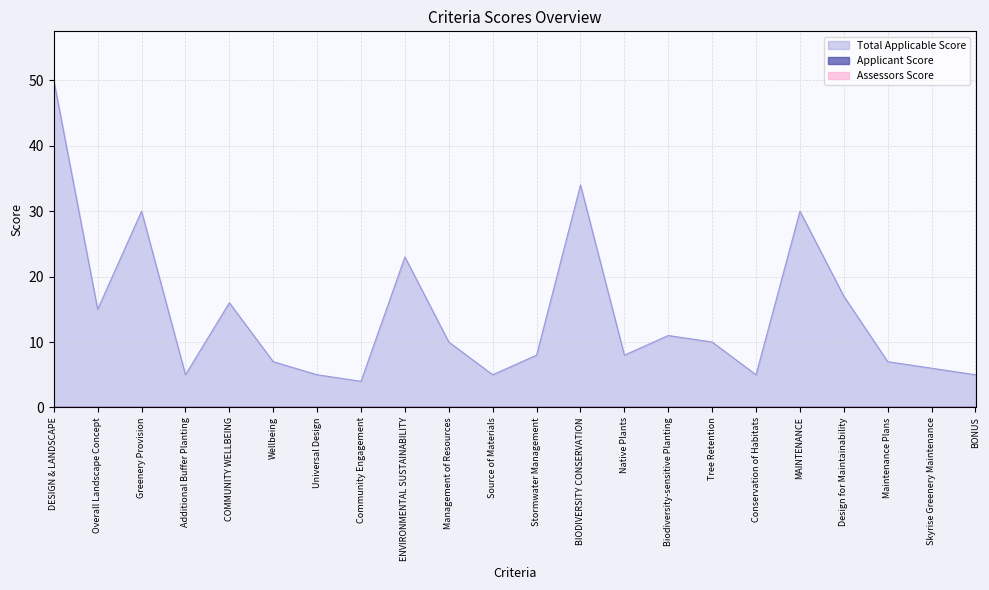

What is the difference between the Total Applicable Score values at Management of Resources and Stormwater Management?

2